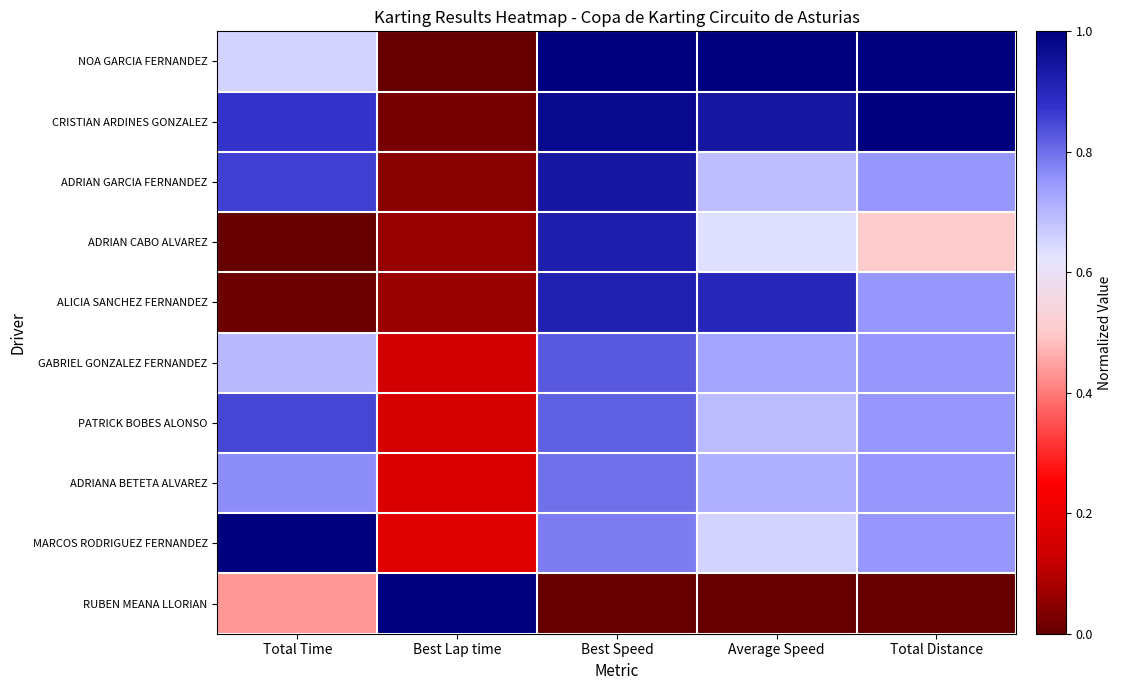

Rank the series at Average Speed from lowest to highest value.

RUBEN MEANA LLORIAN, ADRIAN CABO ALVAREZ, MARCOS RODRIGUEZ FERNANDEZ, ADRIAN GARCIA FERNANDEZ, PATRICK BOBES ALONSO, ADRIANA BETETA ALVAREZ, GABRIEL GONZALEZ FERNANDEZ, ALICIA SANCHEZ FERNANDEZ, CRISTIAN ARDINES GONZALEZ, NOA GARCIA FERNANDEZ